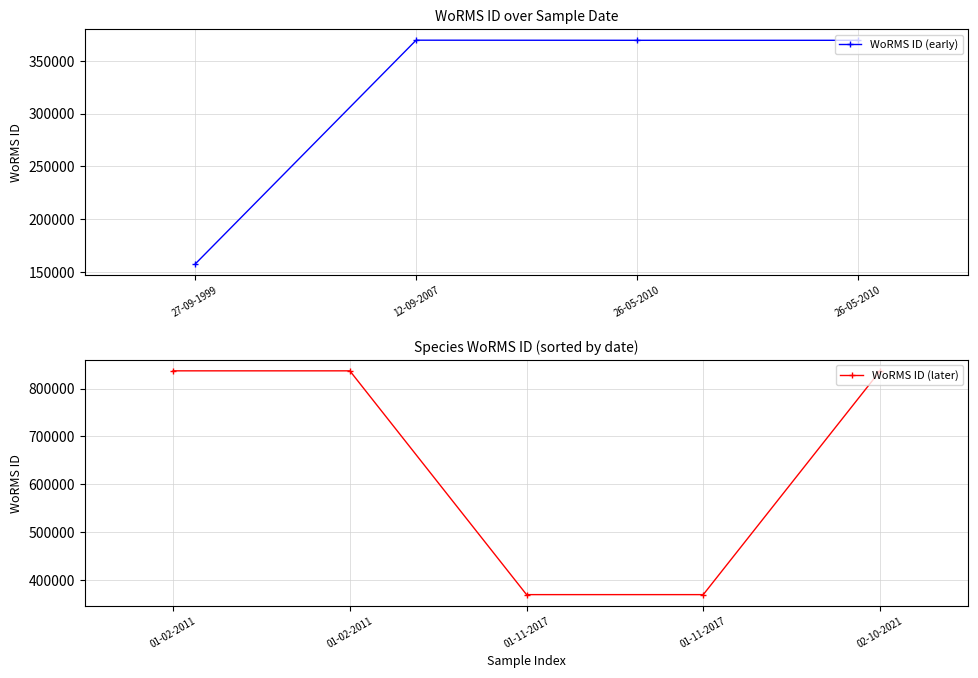

Reading left to right, transcribe all the data shown in this chart.

157466	369378	369378	836481	836917	836917	369350	369350	369489